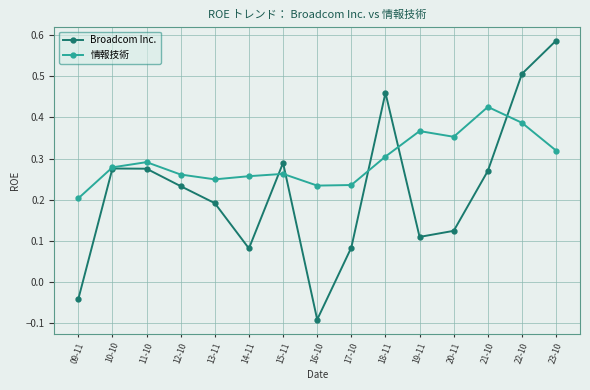

What are all the series names shown in the legend?

Broadcom Inc., 情報技術